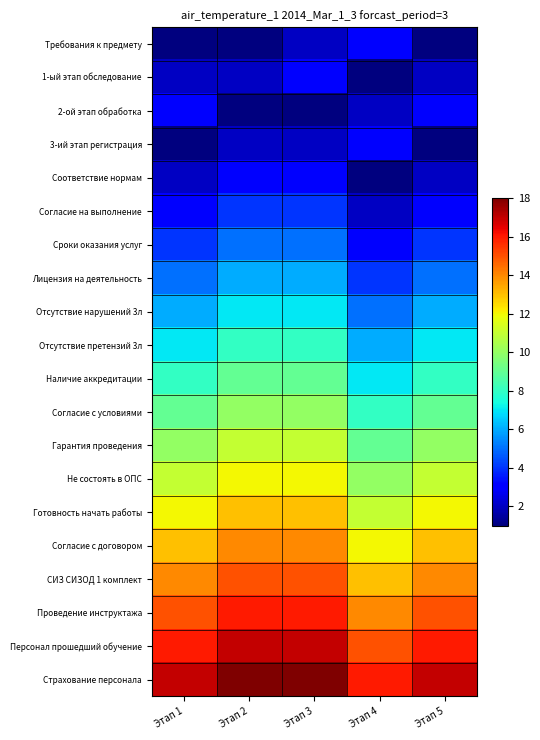

Reading left to right, transcribe all the data shown in this chart.

Требования к предмету: Этап 1=1	Этап 2=1	Этап 3=2	Этап 4=3	Этап 5=1
1-ый этап обследование: Этап 1=2	Этап 2=2	Этап 3=3	Этап 4=1	Этап 5=2
2-ой этап обработка: Этап 1=3	Этап 2=1	Этап 3=1	Этап 4=2	Этап 5=3
3-ий этап регистрация: Этап 1=1	Этап 2=2	Этап 3=2	Этап 4=3	Этап 5=1
Соответствие нормам: Этап 1=2	Этап 2=3	Этап 3=3	Этап 4=1	Этап 5=2
Согласие на выполнение: Этап 1=3	Этап 2=4	Этап 3=4	Этап 4=2	Этап 5=3
Сроки оказания услуг: Этап 1=4	Этап 2=5	Этап 3=5	Этап 4=3	Этап 5=4
Лицензия на деятельность: Этап 1=5	Этап 2=6	Этап 3=6	Этап 4=4	Этап 5=5
Отсутствие нарушений 3л: Этап 1=6	Этап 2=7	Этап 3=7	Этап 4=5	Этап 5=6
Отсутствие претензий 3л: Этап 1=7	Этап 2=8	Этап 3=8	Этап 4=6	Этап 5=7
Наличие аккредитации: Этап 1=8	Этап 2=9	Этап 3=9	Этап 4=7	Этап 5=8
Согласие с условиями: Этап 1=9	Этап 2=10	Этап 3=10	Этап 4=8	Этап 5=9
Гарантия проведения: Этап 1=10	Этап 2=11	Этап 3=11	Этап 4=9	Этап 5=10
Не состоять в ОПС: Этап 1=11	Этап 2=12	Этап 3=12	Этап 4=10	Этап 5=11
Готовность начать работы: Этап 1=12	Этап 2=13	Этап 3=13	Этап 4=11	Этап 5=12
Согласие с договором: Этап 1=13	Этап 2=14	Этап 3=14	Этап 4=12	Этап 5=13
СИЗ СИЗОД 1 комплект: Этап 1=14	Этап 2=15	Этап 3=15	Этап 4=13	Этап 5=14
Проведение инструктажа: Этап 1=15	Этап 2=16	Этап 3=16	Этап 4=14	Этап 5=15
Персонал прошедший обучение: Этап 1=16	Этап 2=17	Этап 3=17	Этап 4=15	Этап 5=16
Страхование персонала: Этап 1=17	Этап 2=18	Этап 3=18	Этап 4=16	Этап 5=17